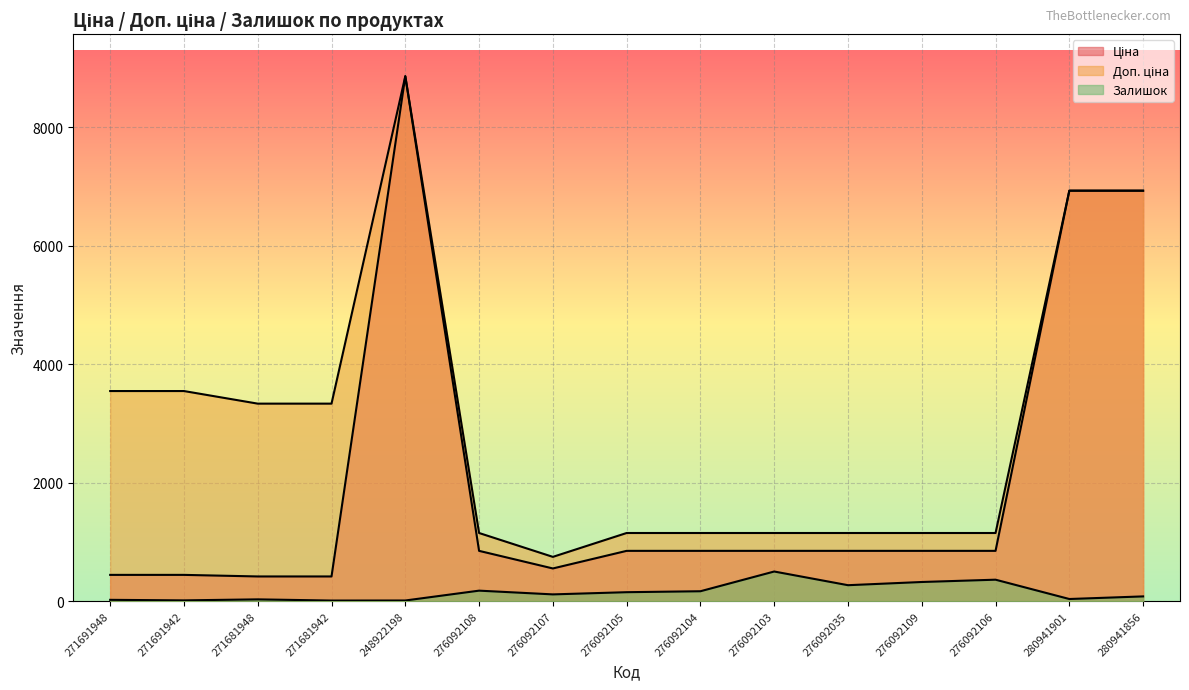

What is the greatest value displayed?

8856.7